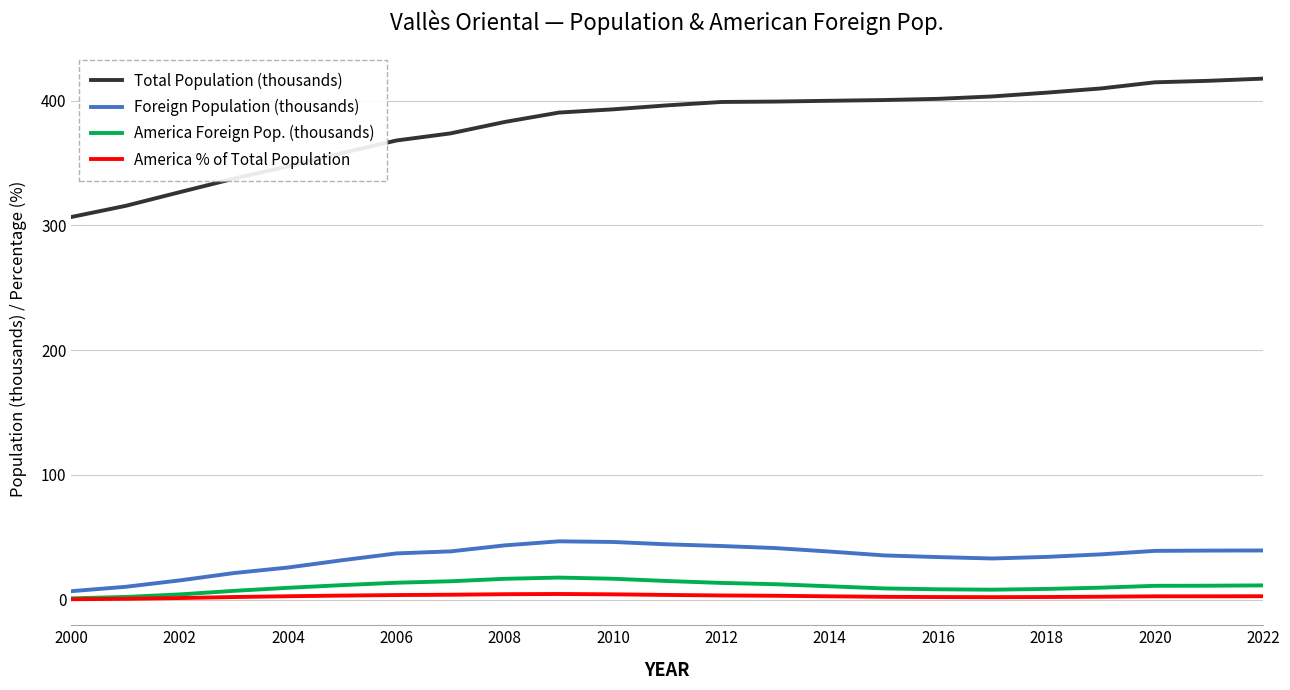

What is the highest value of the America Foreign Pop. (thousands) series?

17.7